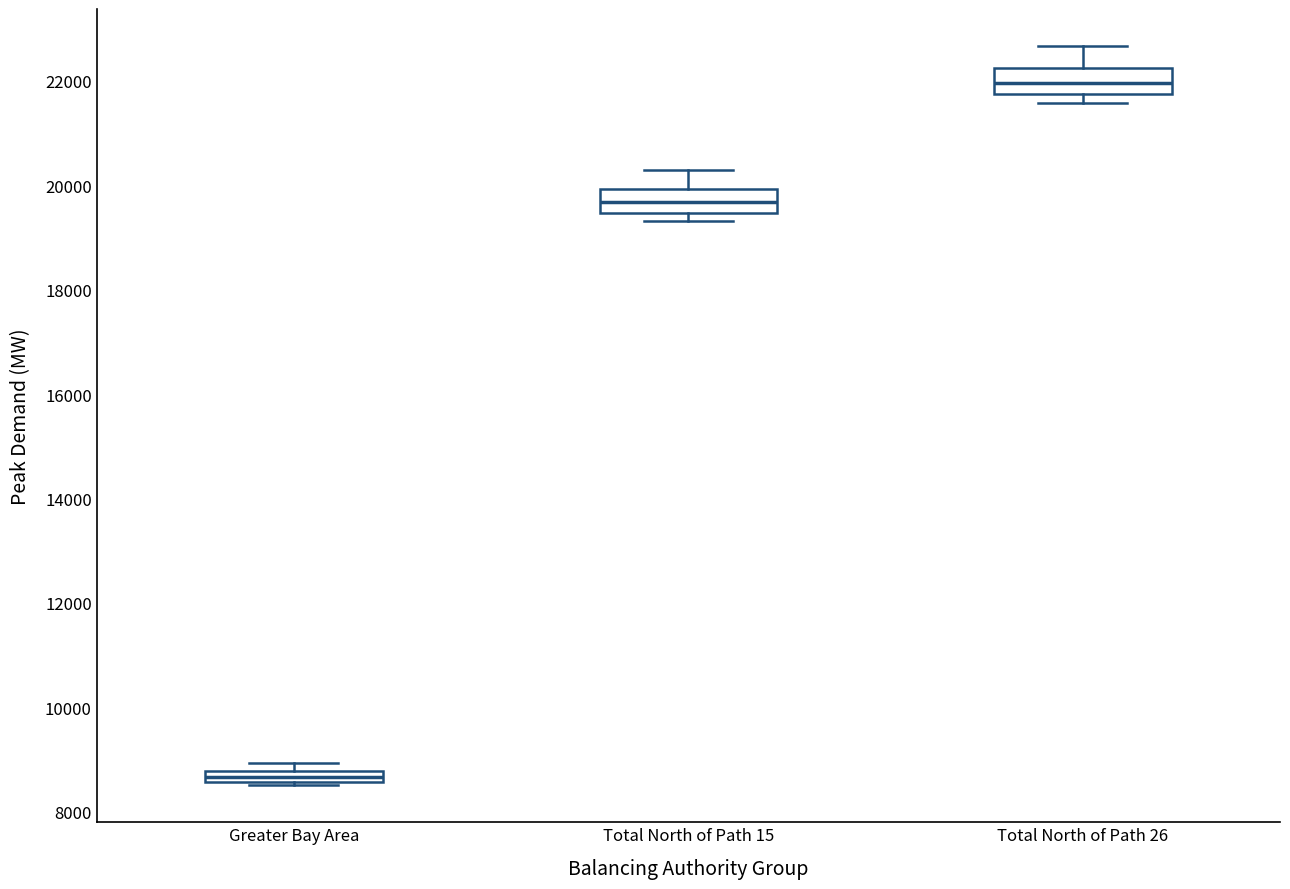

Which box's median line is the highest?

Total North of Path 26